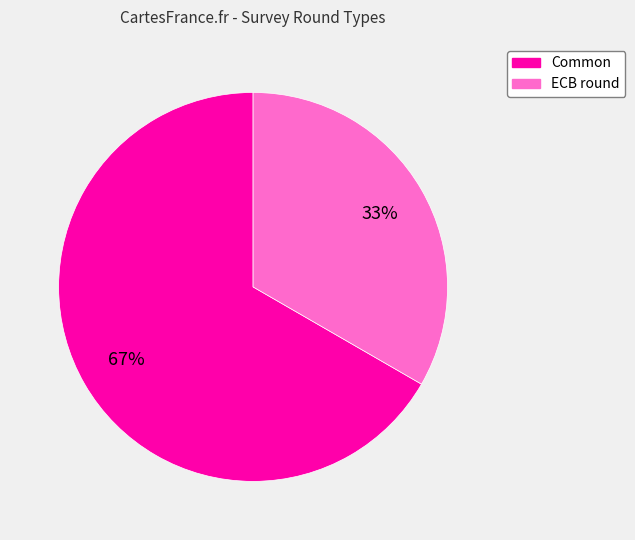

Is the sum of ECB round and Common greater than half?

Yes